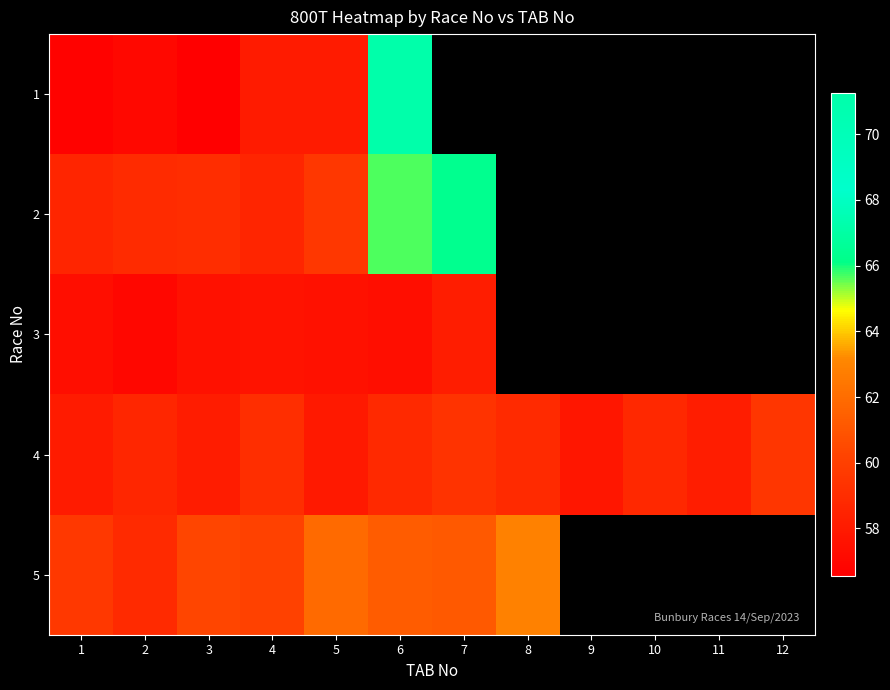

What value does the row_1 series have at 5?

59.5